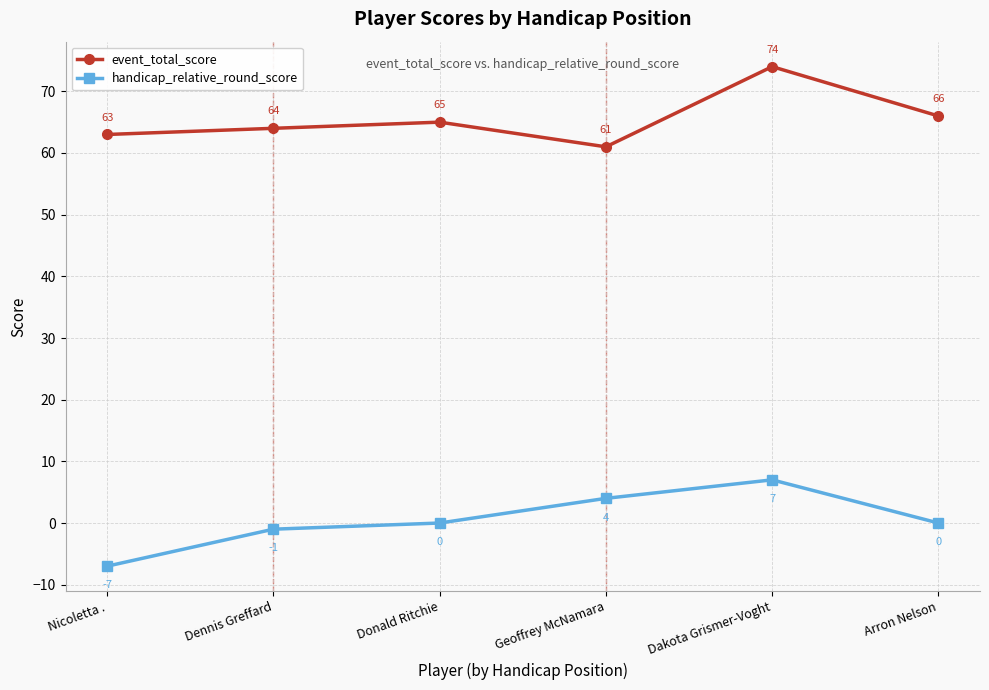

At Geoffrey McNamara, list the series in order from smallest to largest.

handicap_relative_round_score, event_total_score